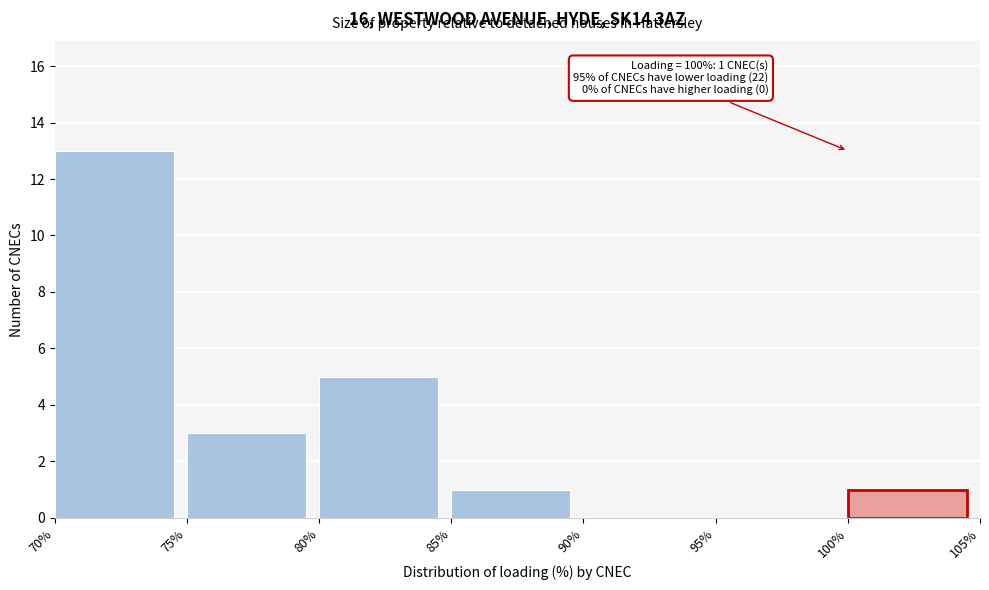

Over which range of the x-axis is the bar tallest?

70% to 75%